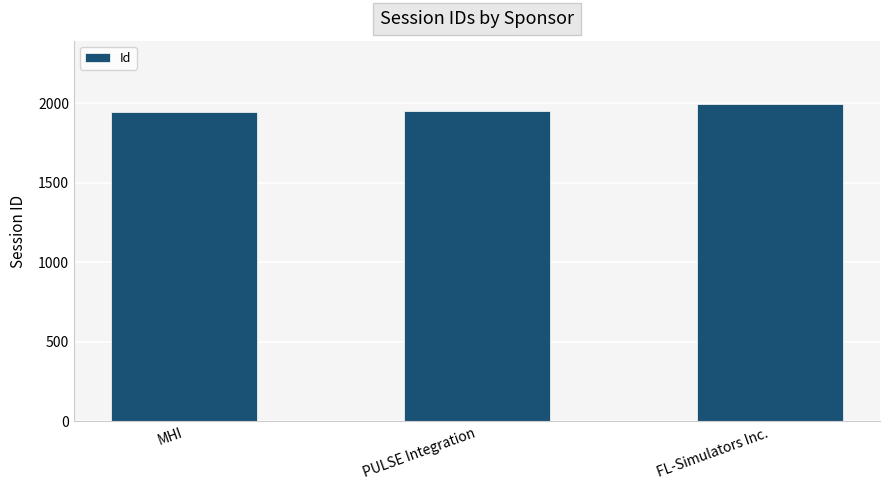

Is it true that the value at PULSE Integration is 1951?

True